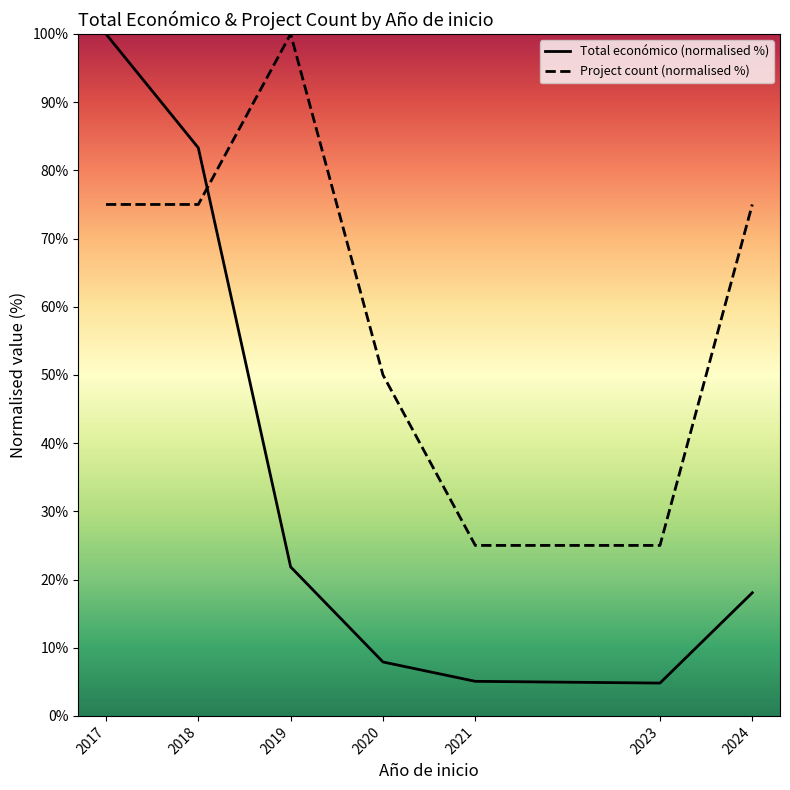

Reading right to left, transcribe all the data shown in this chart.

Total económico (normalised %): 18.1	4.8	5.1	7.9	21.8	83.3	100.0
Project count (normalised %): 75.0	25.0	25.0	50.0	100.0	75.0	75.0